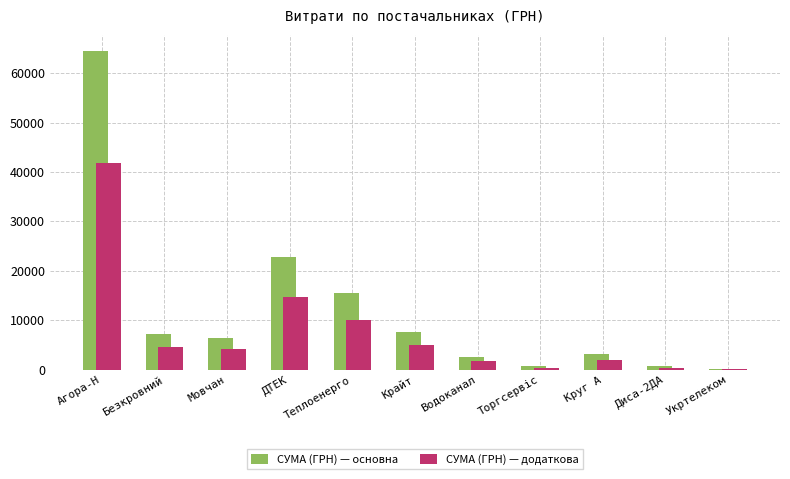

True or false: СУМА (ГРН) — додаткова has a value of 96.2 at Укртелеком.

True